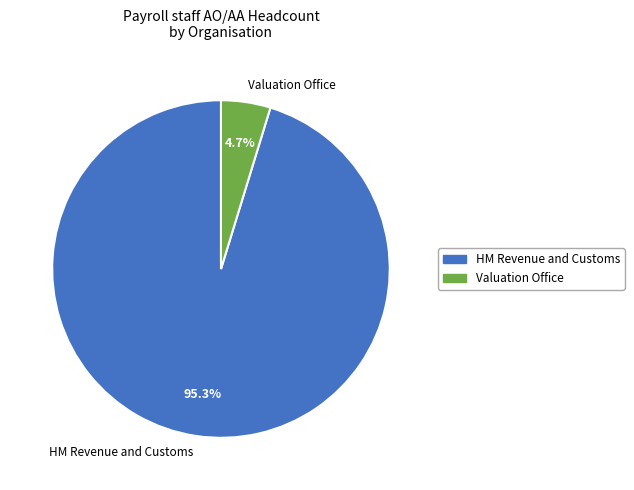

True or false: HM Revenue and Customs accounts for 90% of the total.

False